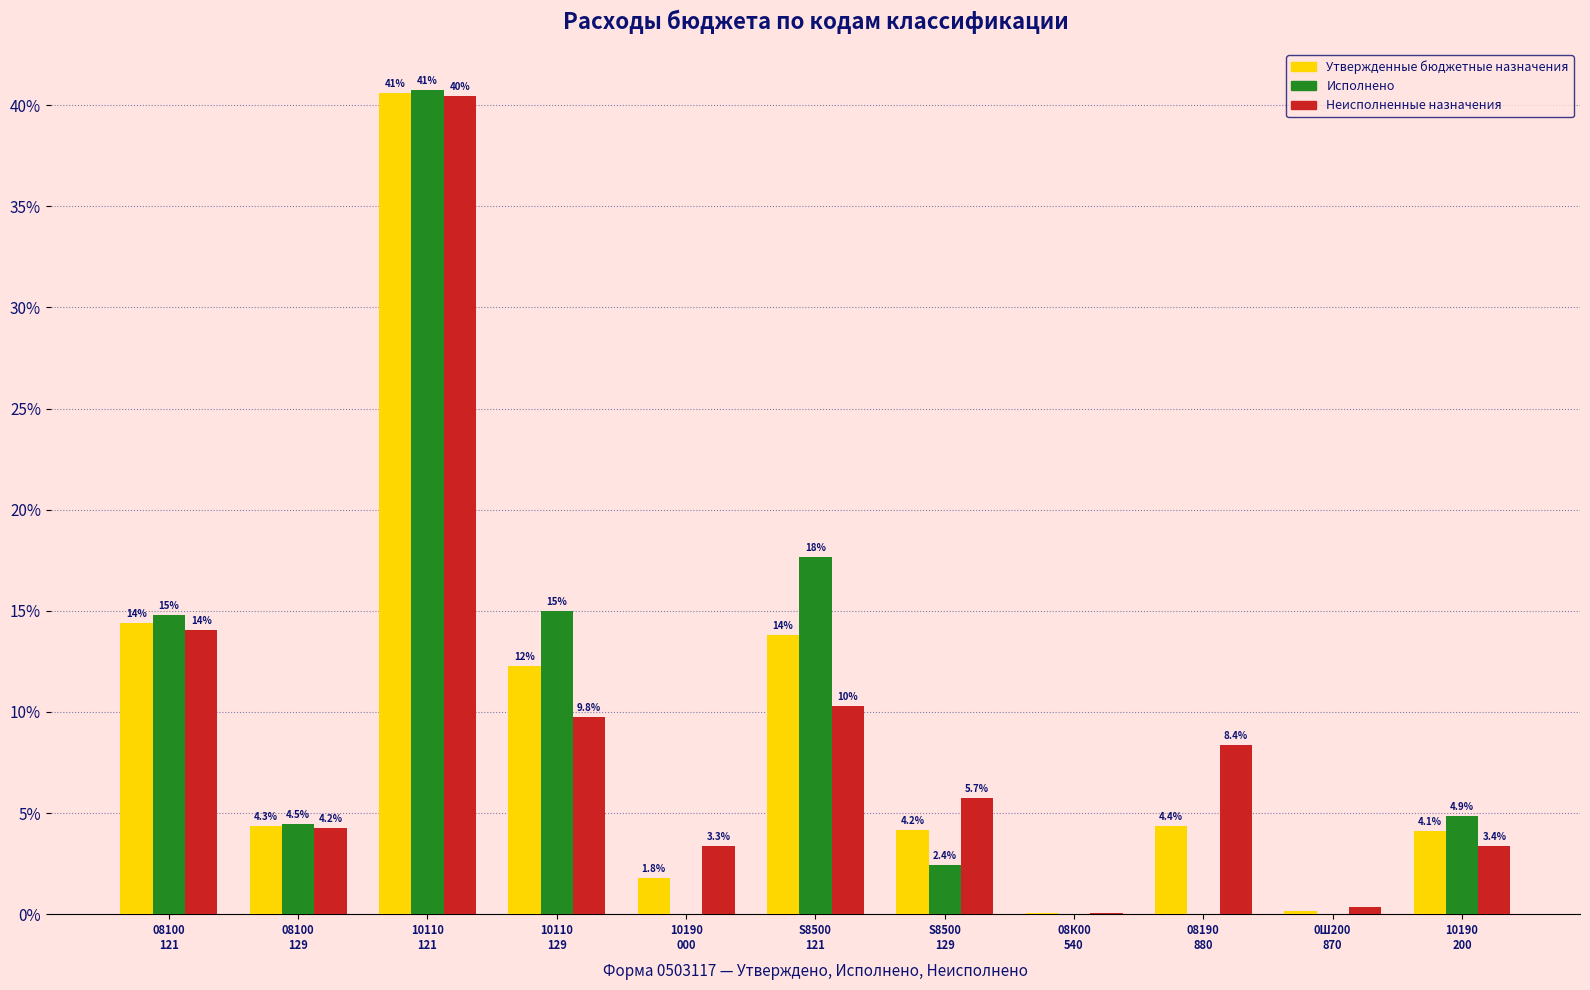

What is the greatest value displayed?

40.8